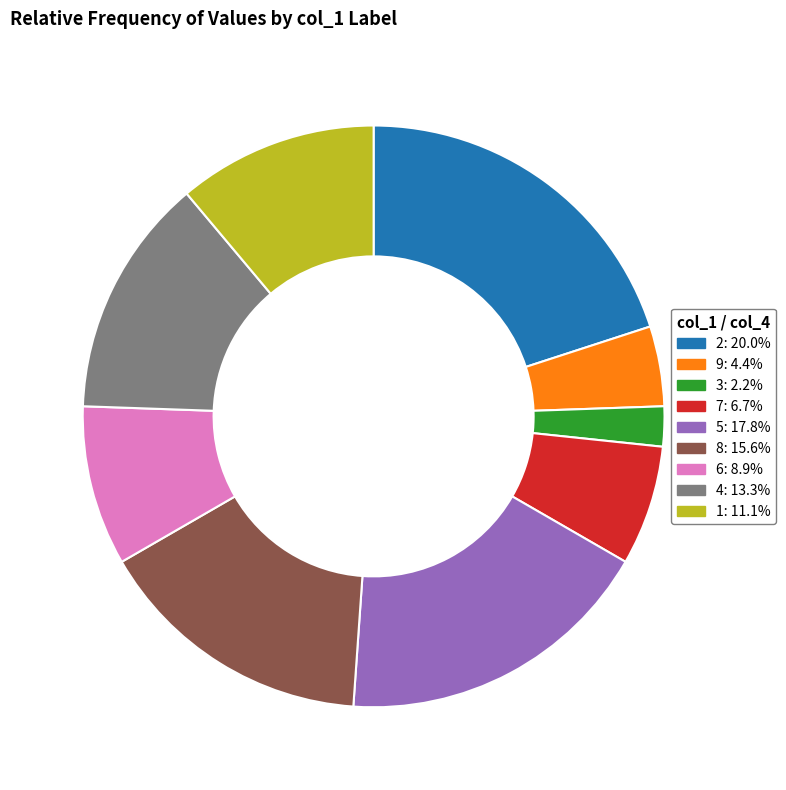

Count the number of slices in the pie.

9